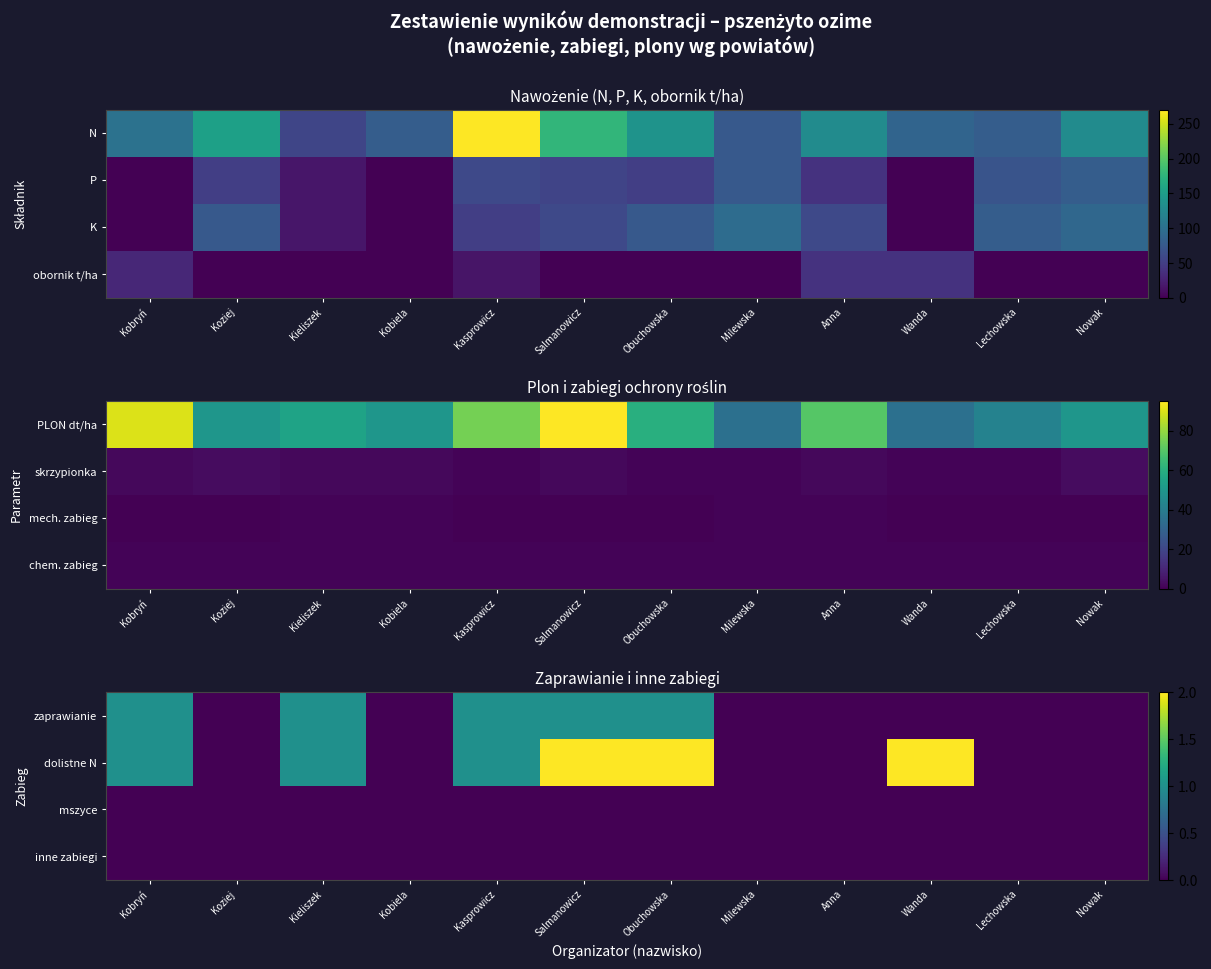

What is the spread (max minus min) of values at Obuchowska?

2